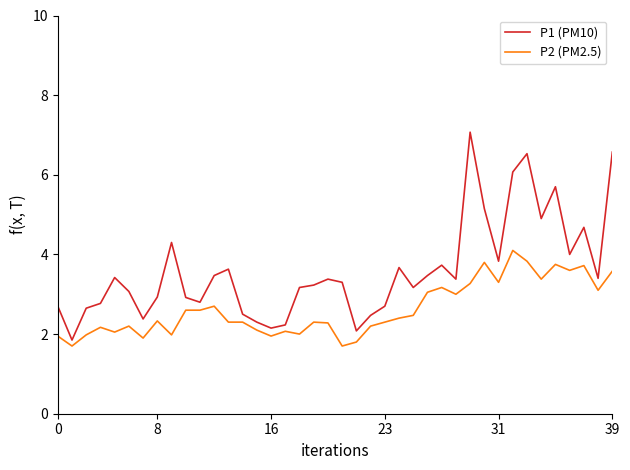

What is the maximum value for P2 (PM2.5)?

4.1